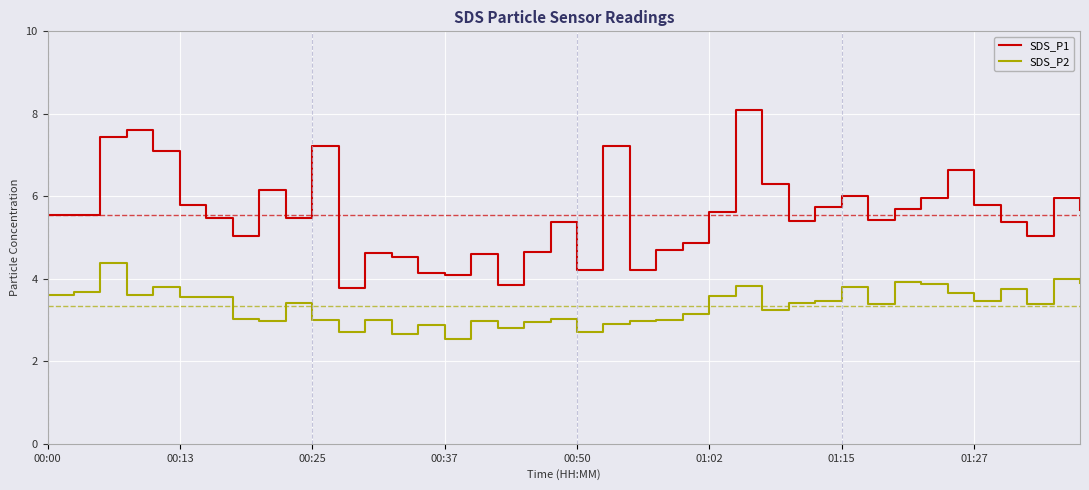

List the series in order of their peak value, highest first.

SDS_P1, SDS_P2